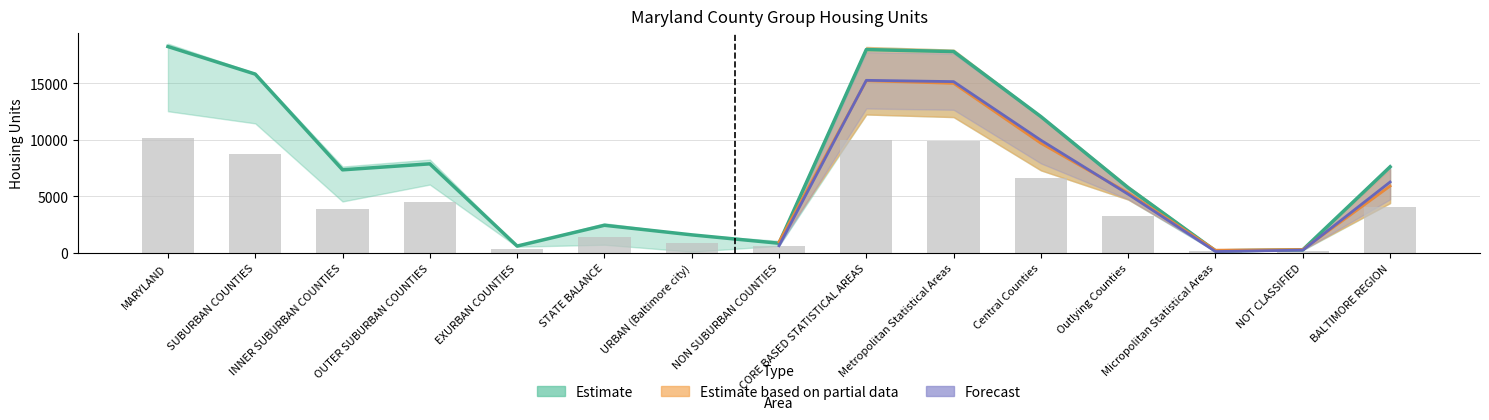

List the labels in order of Total 2020 value, smallest first.

Micropolitan Statistical Areas, NOT CLASSIFIED, EXURBAN COUNTIES, NON SUBURBAN COUNTIES, URBAN (Baltimore city), STATE BALANCE, Outlying Counties, INNER SUBURBAN COUNTIES, BALTIMORE REGION, OUTER SUBURBAN COUNTIES, Central Counties, SUBURBAN COUNTIES, Metropolitan Statistical Areas, CORE BASED STATISTICAL AREAS, MARYLAND